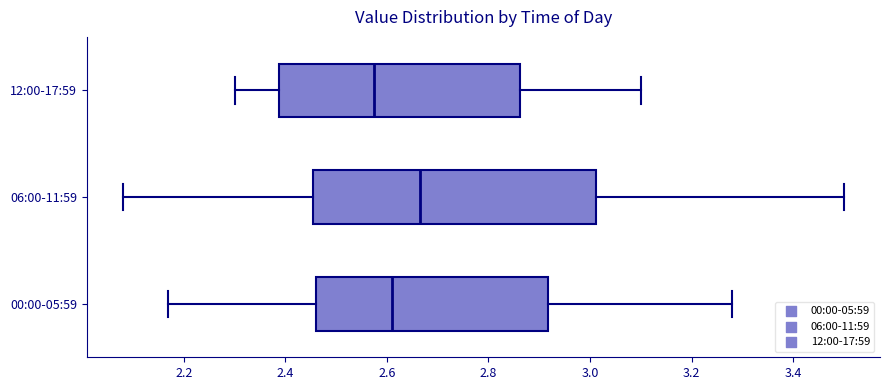

Reading bottom to top, transcribe this box plot: for each box, give where its median line is, the range the box spans, and where its two whiskers end, as read against the x-axis. The values are not printed on the chart, so give them approximately, as read against the axis.

00:00-05:59: median 2.62, box 2.46 to 2.92, whiskers 2.18 to 3.28
06:00-11:59: median 2.66, box 2.46 to 3.02, whiskers 2.08 to 3.50
12:00-17:59: median 2.58, box 2.38 to 2.86, whiskers 2.30 to 3.10